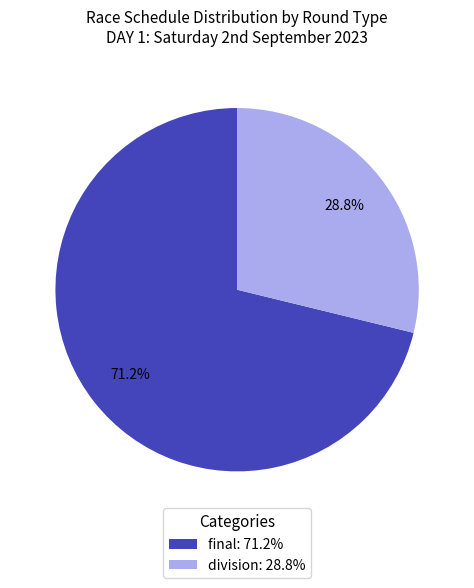

What portion of the pie excludes final: 71.2%?

28.8%